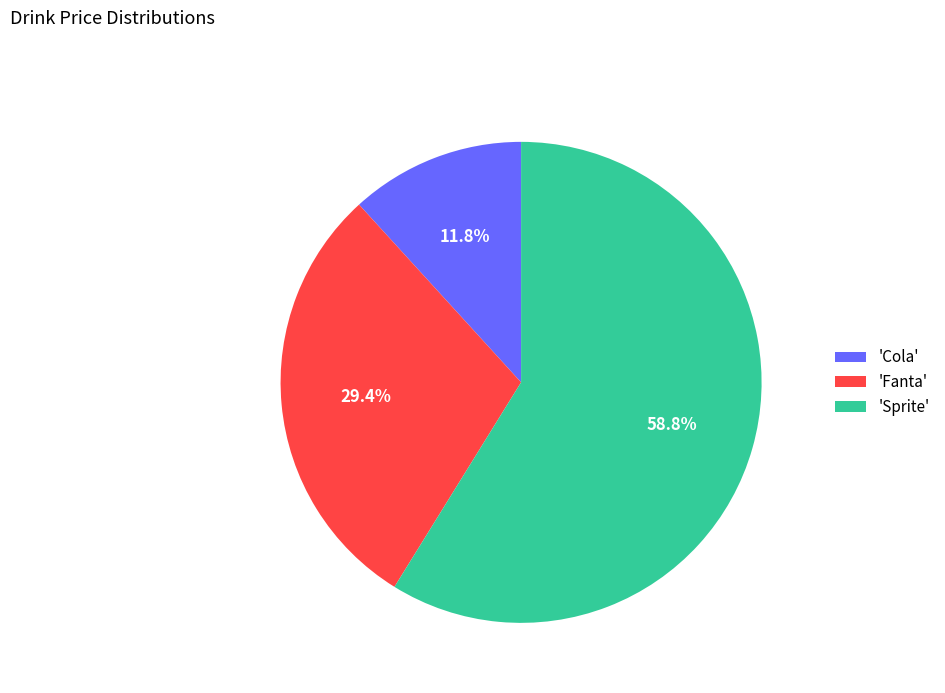

Which category has the biggest portion of the pie?

'Sprite'